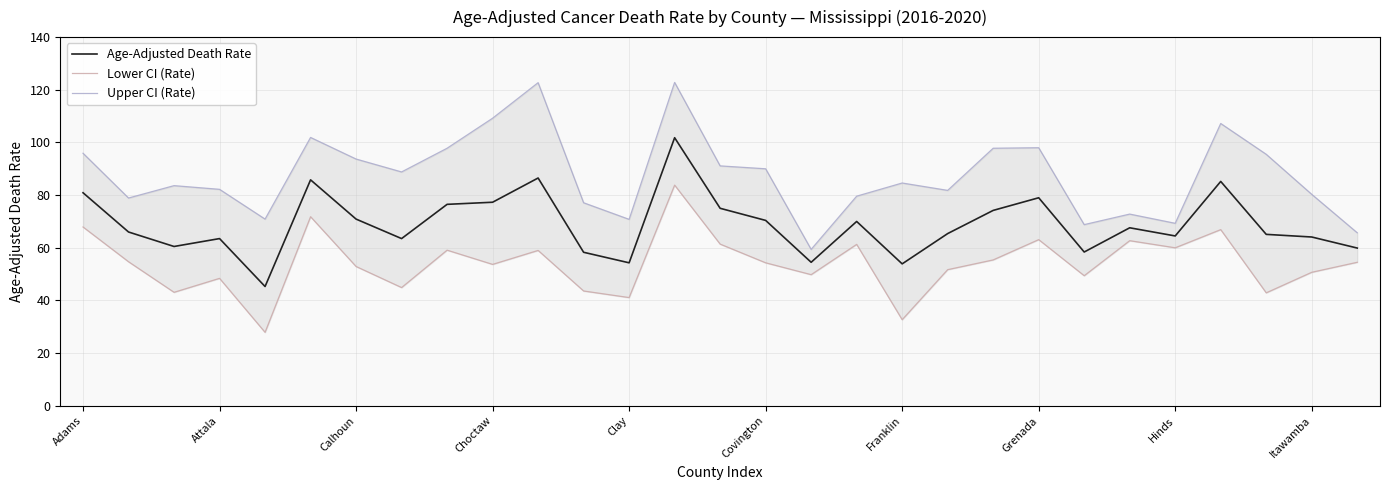

In Upper CI (Rate), how many points are lower than both neighbors (excluding endpoints)?

8